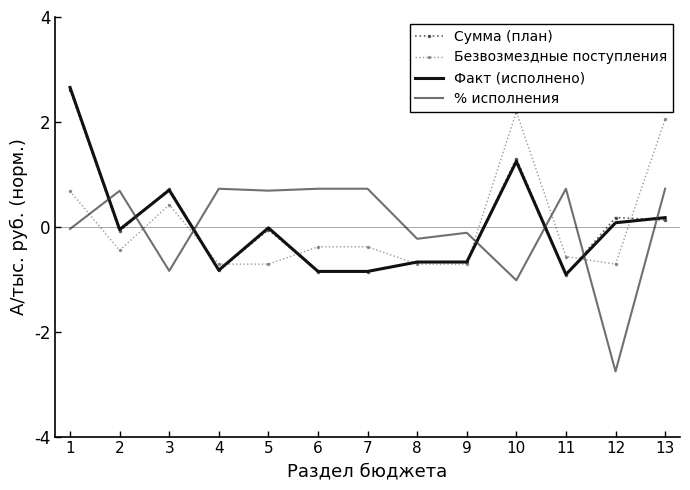

What is the difference between the % исполнения values at 7 and 8?

1.0